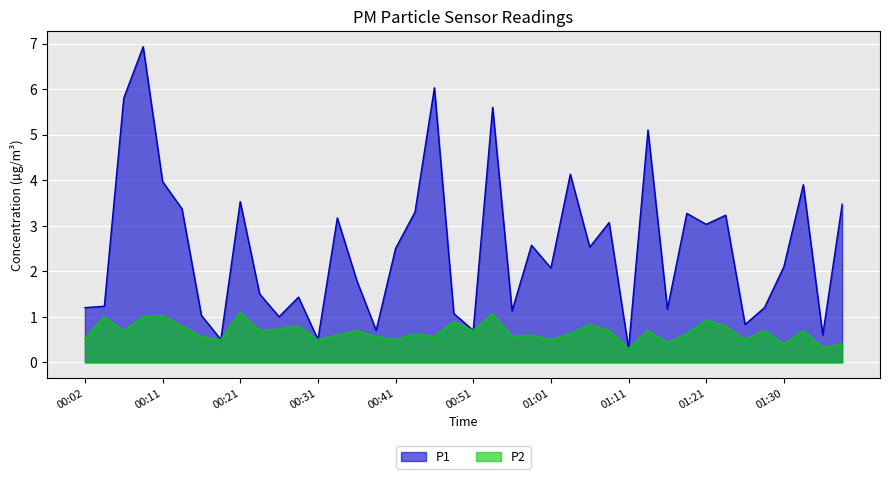

Reading left to right, list all the values displayed in this chart.

P1: 1.2	1.2	5.8	6.9	4.0	3.4	1.0	0.5	3.5	1.5	1.0	1.4	0.5	3.2	1.8	0.7	2.5	3.3	6.0	1.1	0.7	5.6	1.1	2.6	2.1	4.1	2.5	3.1	0.3	5.1	1.2	3.3	3.0	3.2	0.8	1.2	2.1	3.9	0.6	3.5
P2: 0.5	1.0	0.7	1.0	1.0	0.8	0.6	0.5	1.1	0.7	0.7	0.8	0.5	0.6	0.7	0.6	0.5	0.6	0.6	0.9	0.7	1.1	0.6	0.6	0.5	0.6	0.8	0.7	0.3	0.7	0.4	0.6	0.9	0.8	0.5	0.7	0.4	0.7	0.3	0.4